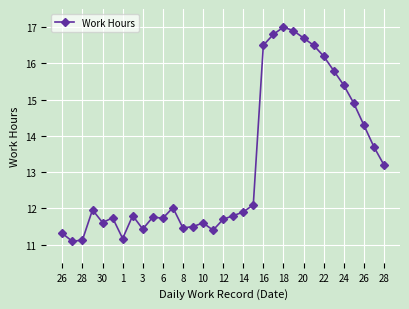

True or false: there are more than 2 points higher than both neighbors.

True